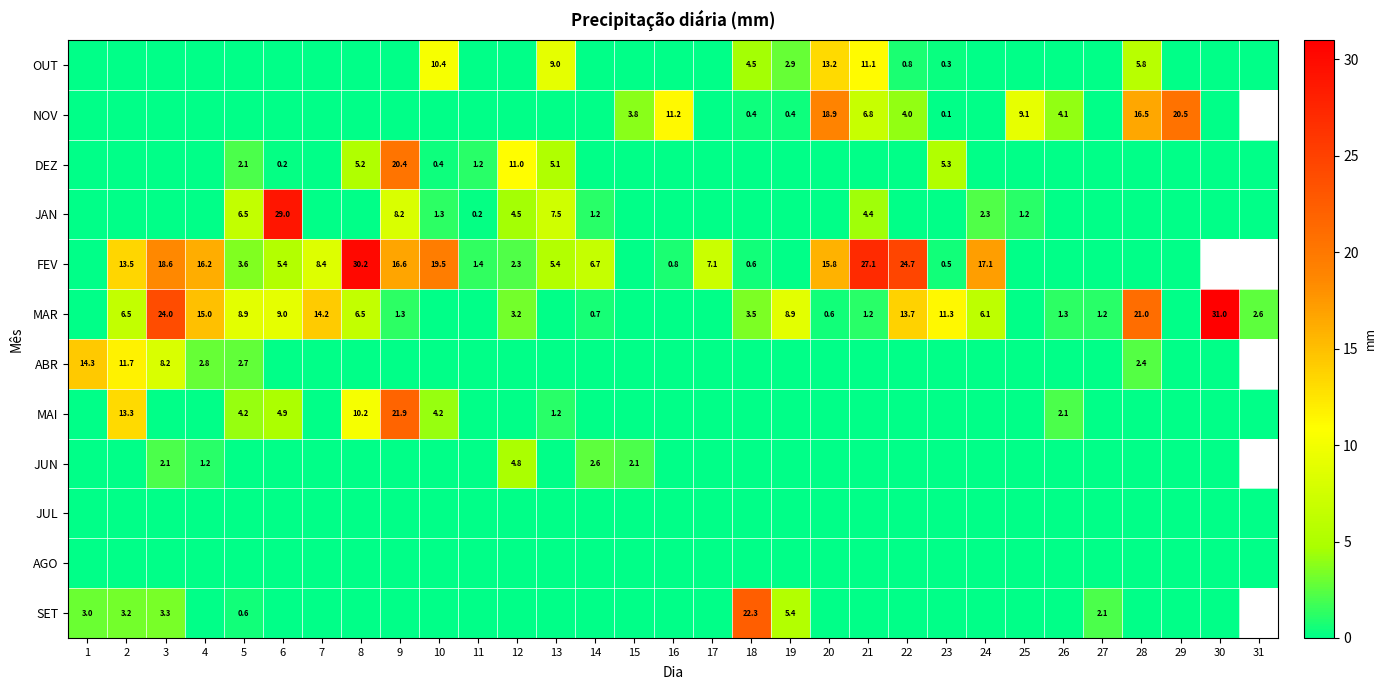

Which has a higher value, 22 or 6?

22